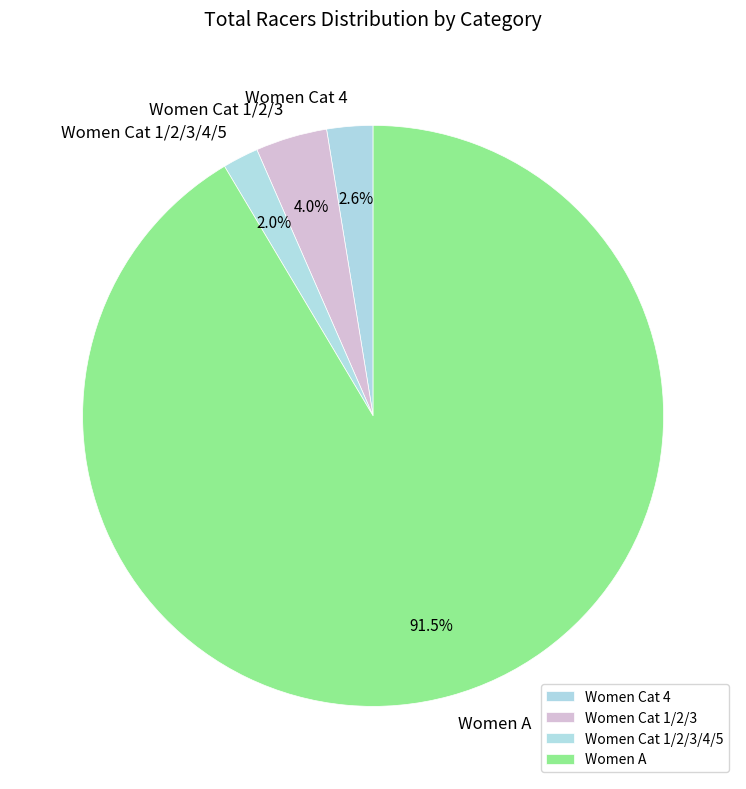

Is there a majority slice in this chart?

Yes